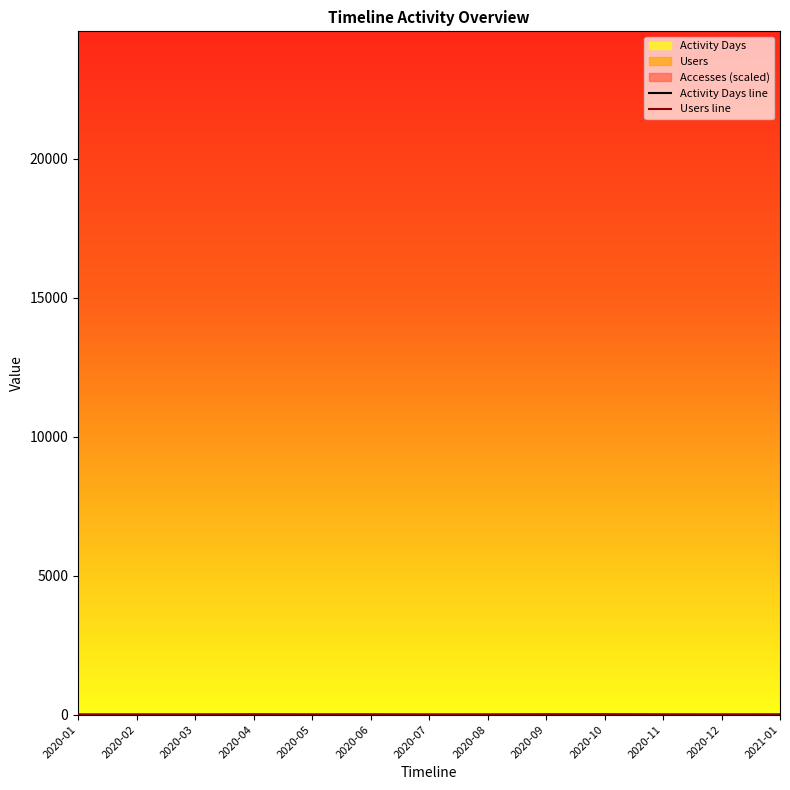

Rank the series by their average value, from lowest to highest.

Users, Activity Days